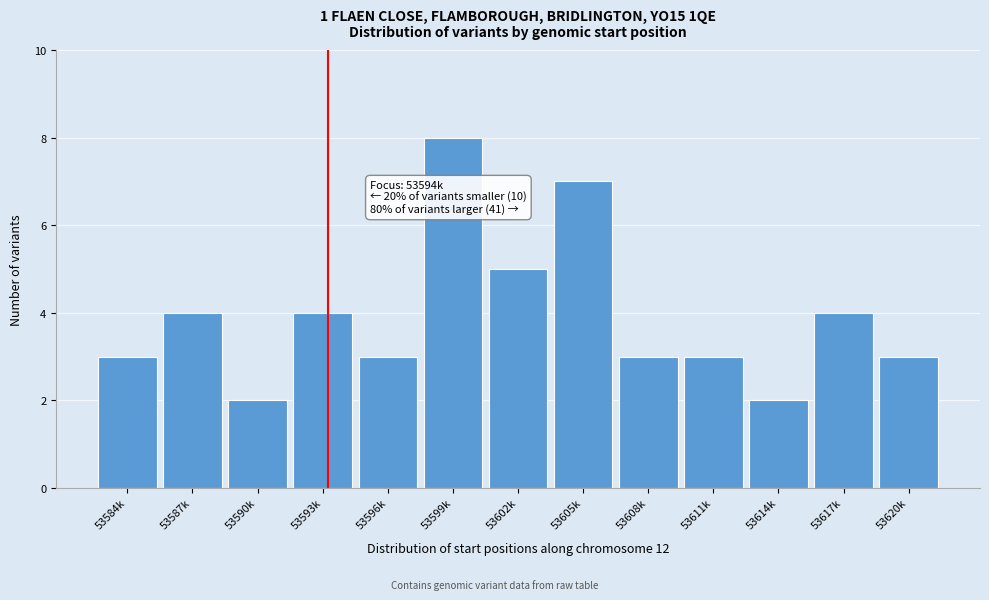

Reading left to right, what are all the values shown in this chart?

53584k=3	53587k=4	53590k=2	53593k=4	53596k=3	53599k=8	53602k=5	53605k=7	53608k=3	53611k=3	53614k=2	53617k=4	53620k=3